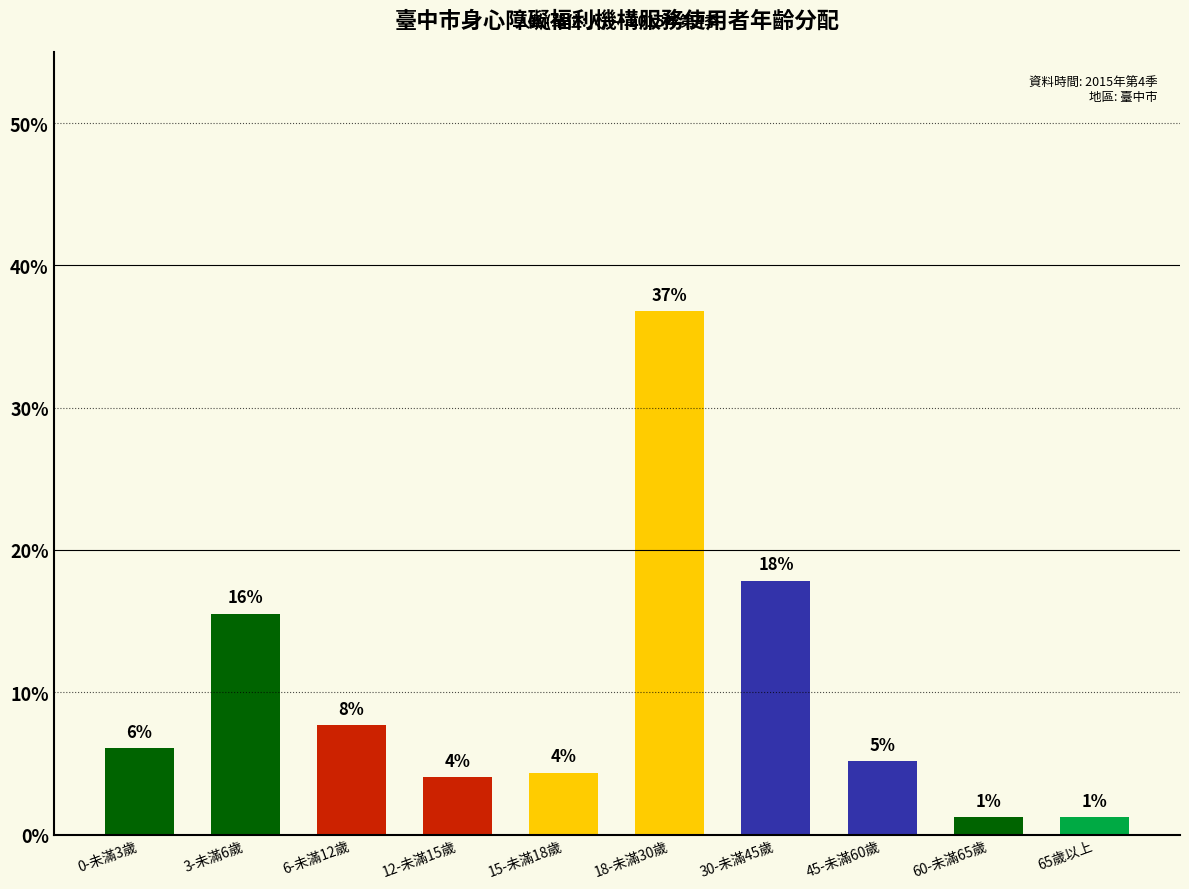

Which label corresponds to the largest value in the chart?

18-未滿30歲